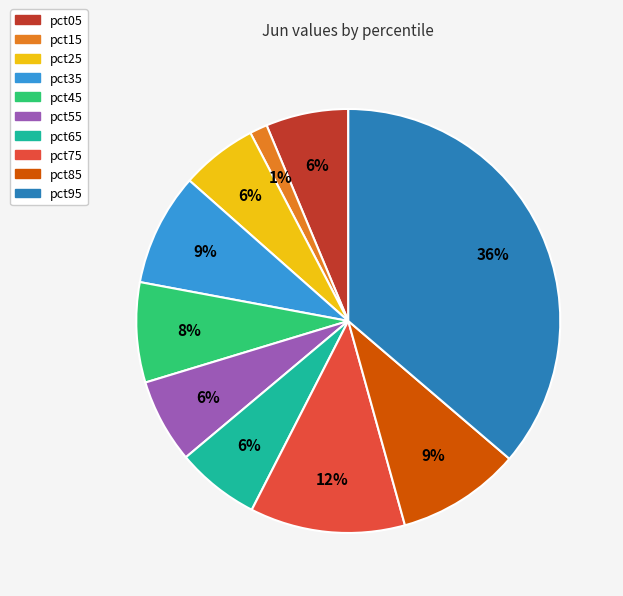

Count the number of slices in the pie.

10